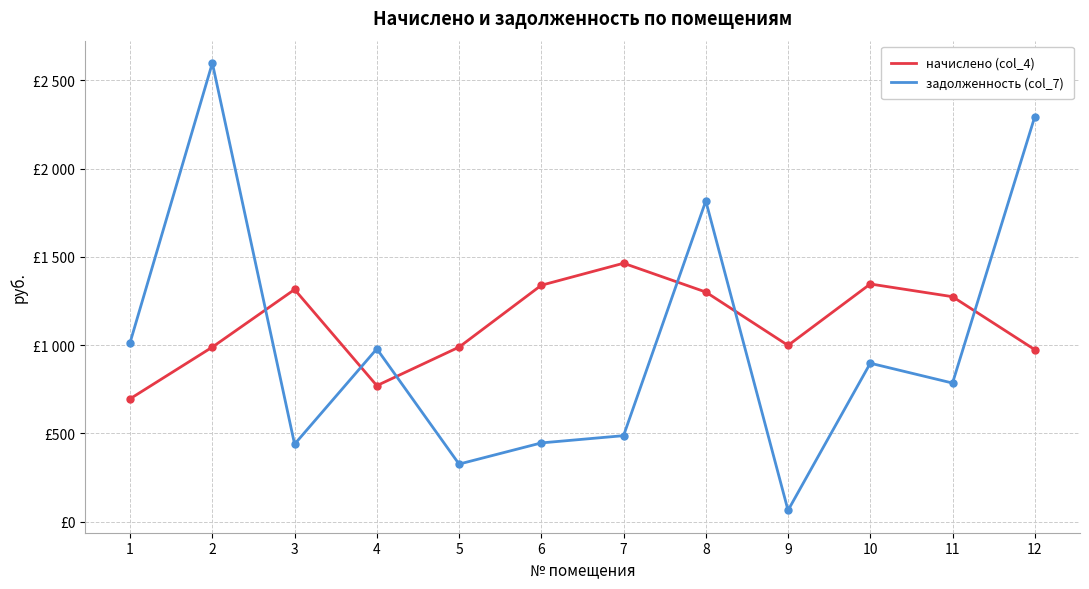

What are all the series names shown in the legend?

начислено (col_4), задолженность (col_7)